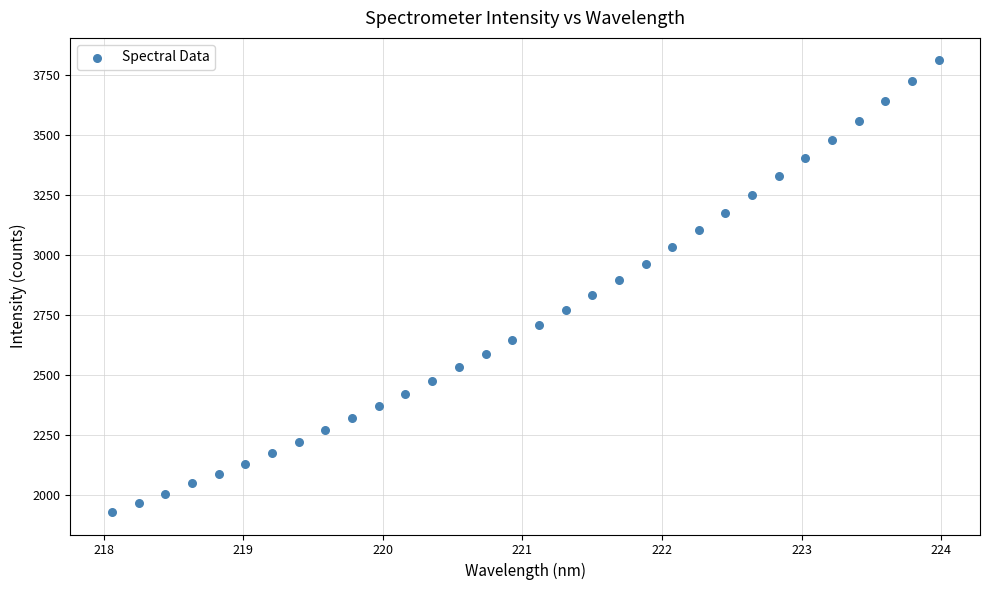

What is the range of X values (max minus min)?

5.9